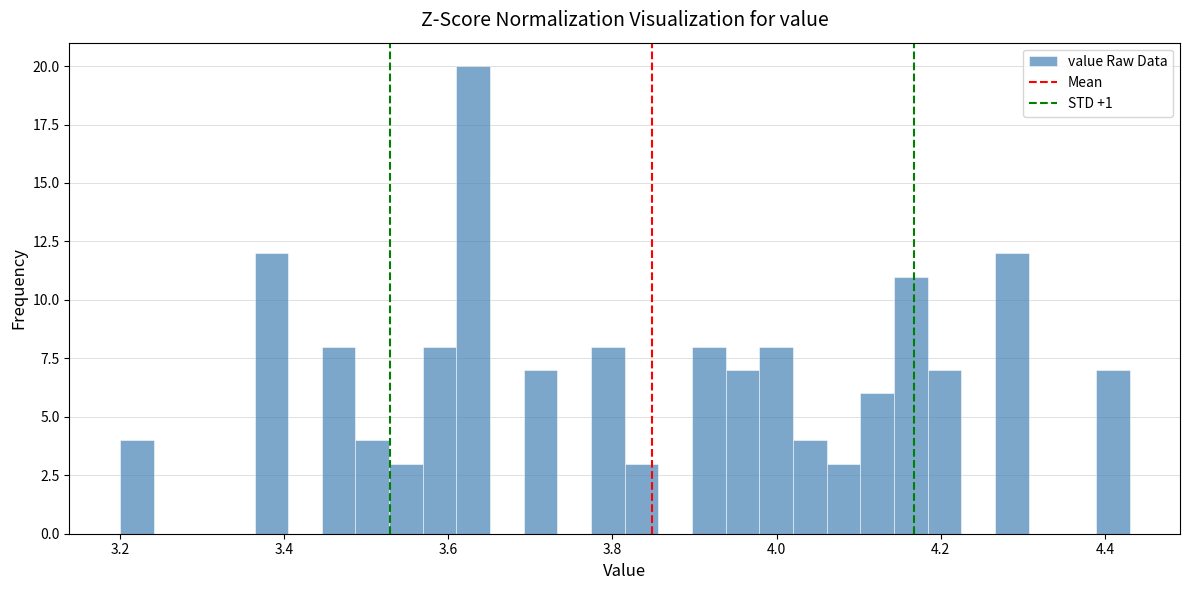

Around what value on the x-axis is the tallest bar? Give the approximate position of its centre, as read against the axis.

3.64